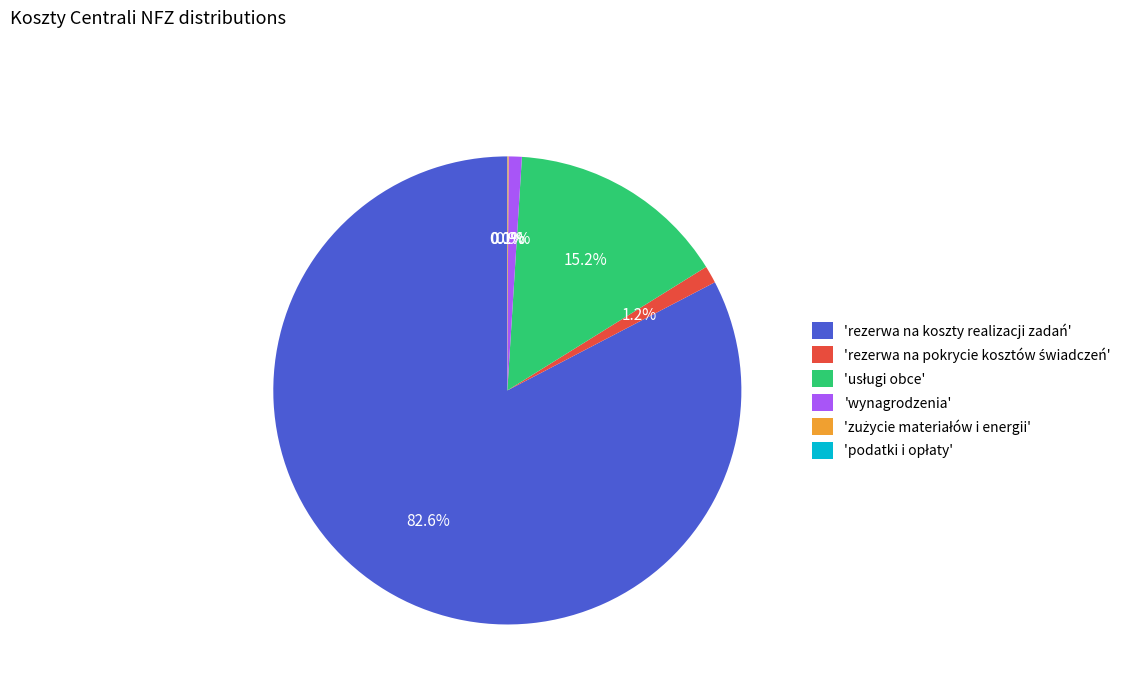

How much of the chart is everything except 'wynagrodzenia'?

99.1%